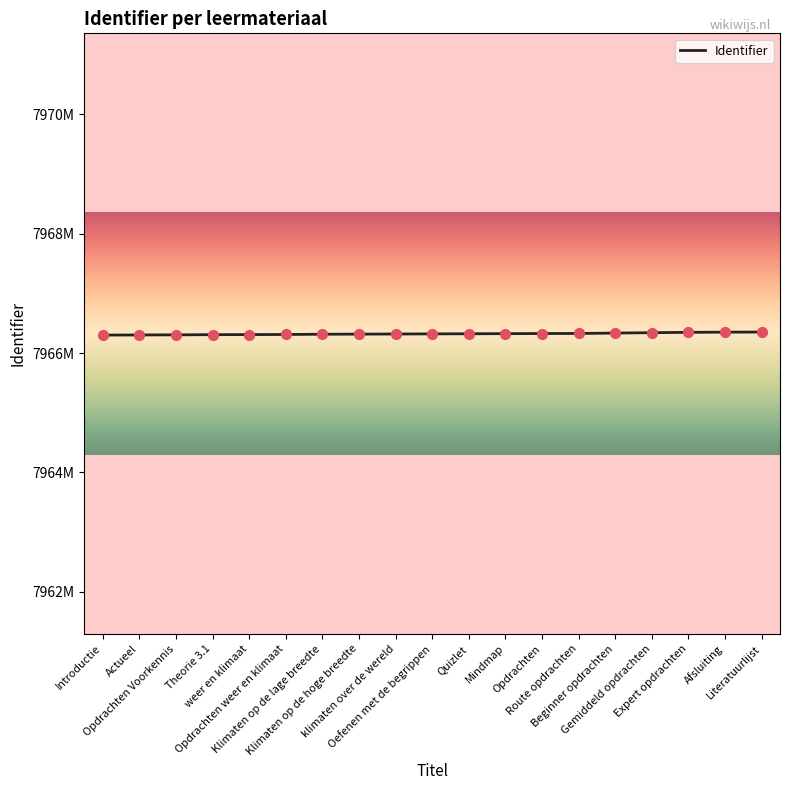

Which has a higher value, Mindmap or Opdrachten weer en klimaat?

Mindmap